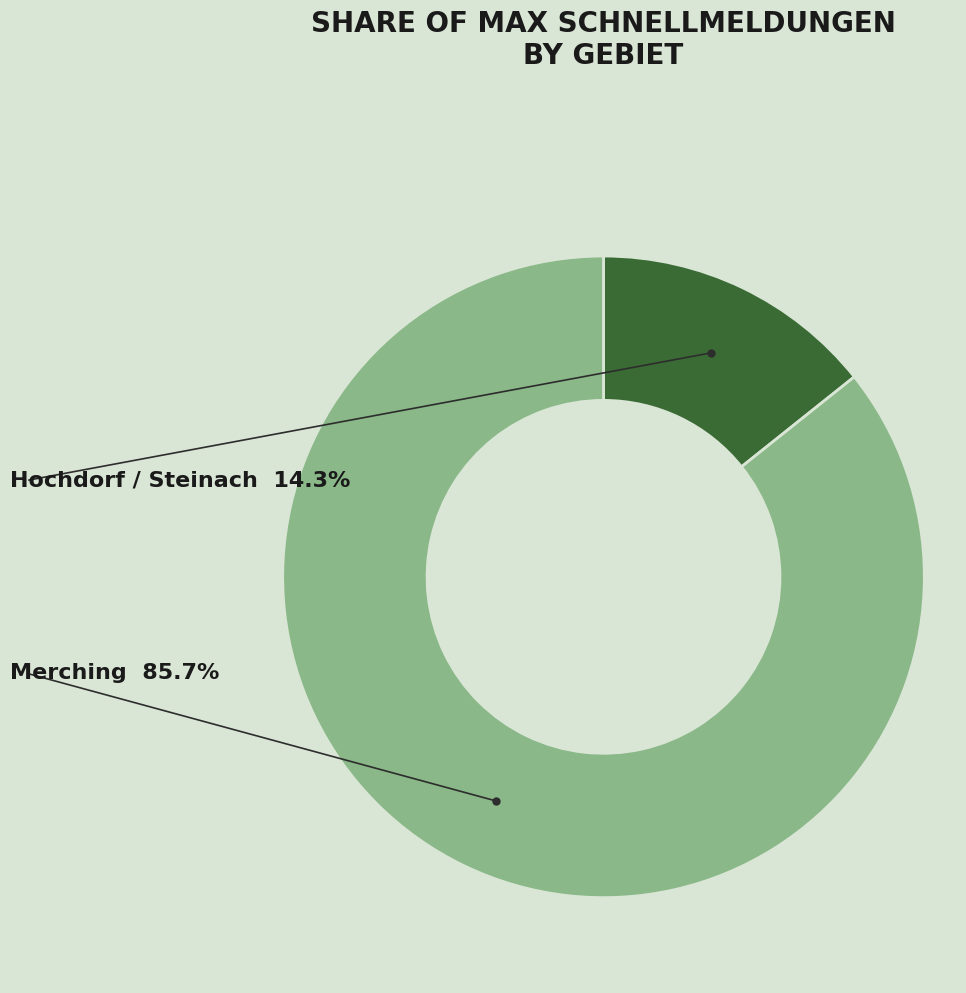

Does any single category account for the majority?

Yes